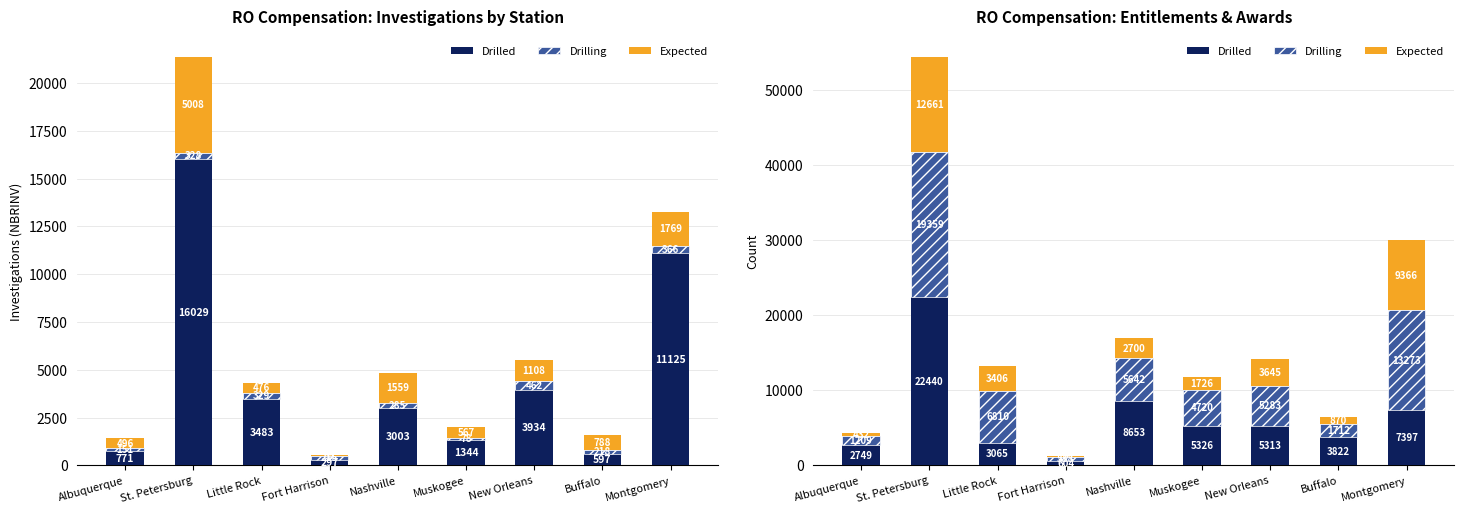

What is the value of the Drilling bar at the 6th from the left?

4720